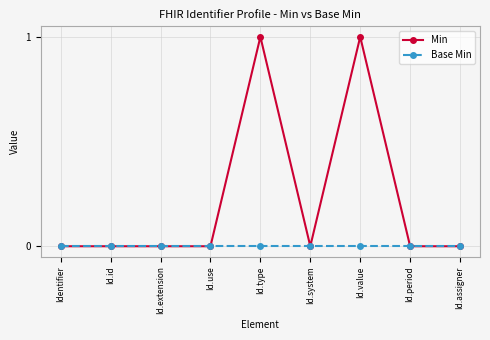

In Min, how many points are higher than both neighbors (excluding endpoints)?

2